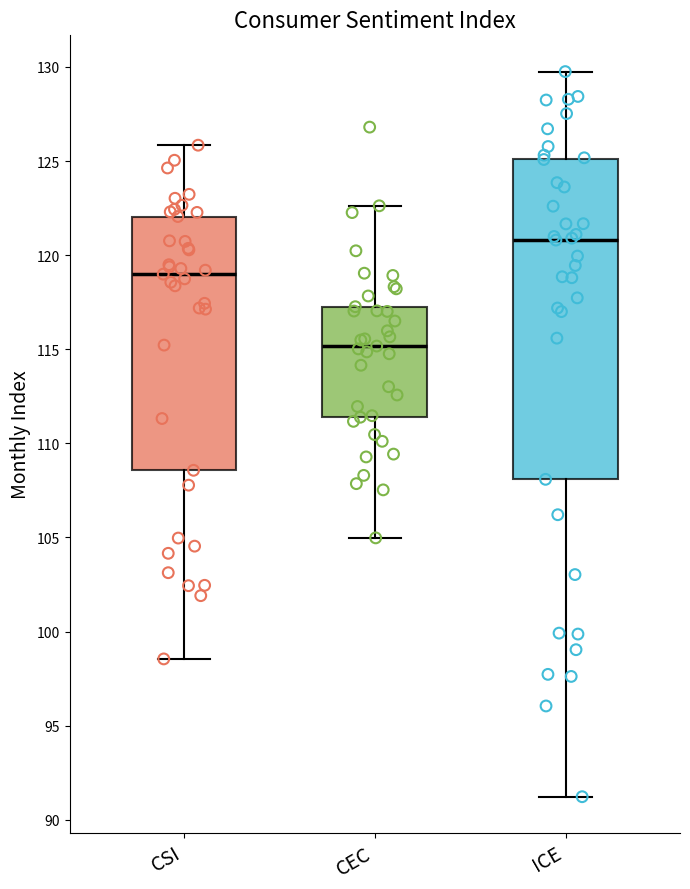

Reading left to right, read every box against the y-axis: the position of its median line, the range the box covers, and the ends of its whiskers. The values are not printed on the chart, so give them approximately, as read against the axis.

CSI: median 119.0, box 108.5 to 122.0, whiskers 98.5 to 126.0
CEC: median 115.0, box 111.5 to 117.5, whiskers 105.0 to 122.5
ICE: median 121.0, box 108.0 to 125.0, whiskers 91.0 to 130.0